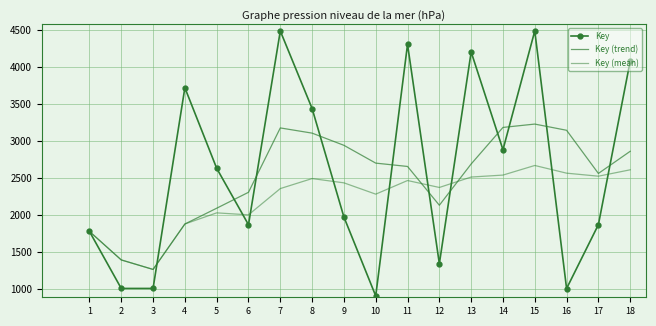

What are all the series names shown in the legend?

Key, Key (trend), Key (mean)